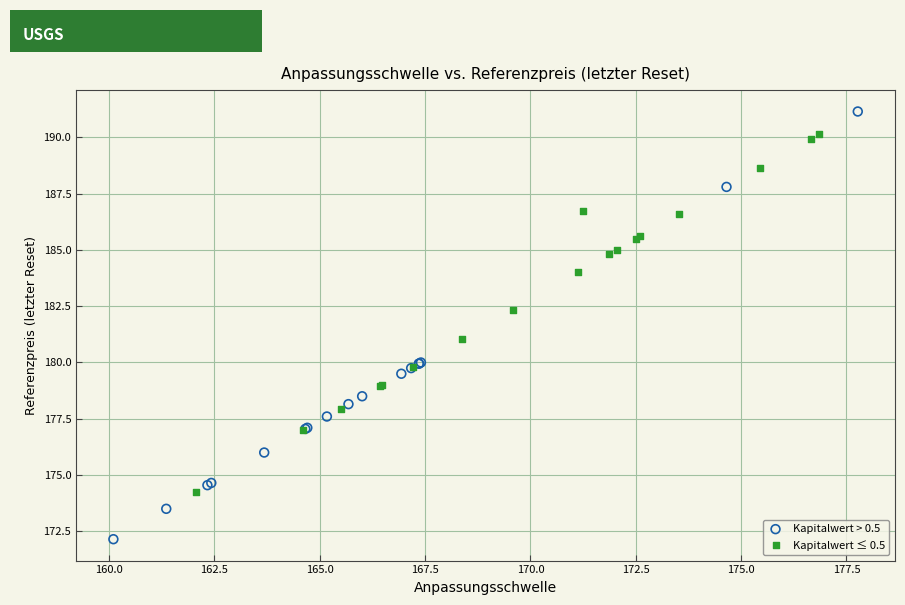

Which series has the largest Y range (max minus min)?

Kapitalwert > 0.5